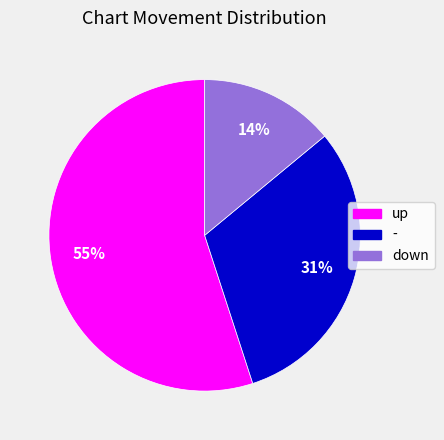

To the nearest percent, what is the combined percentage of - and up?

86%